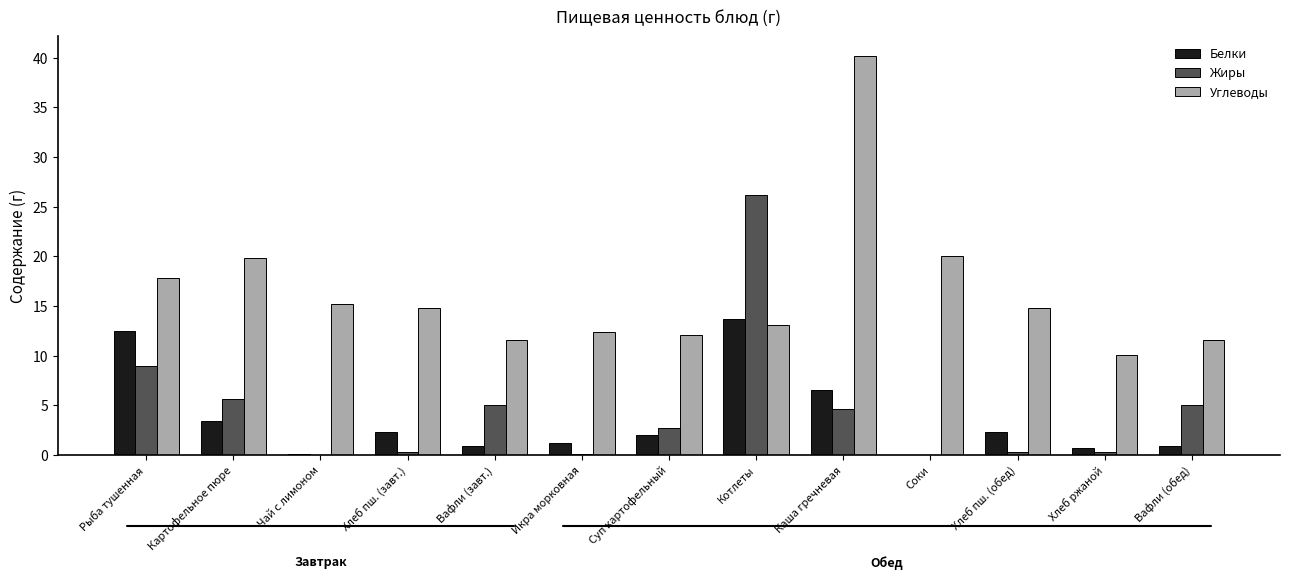

At which label is Углеводы closest to 25?

Соки